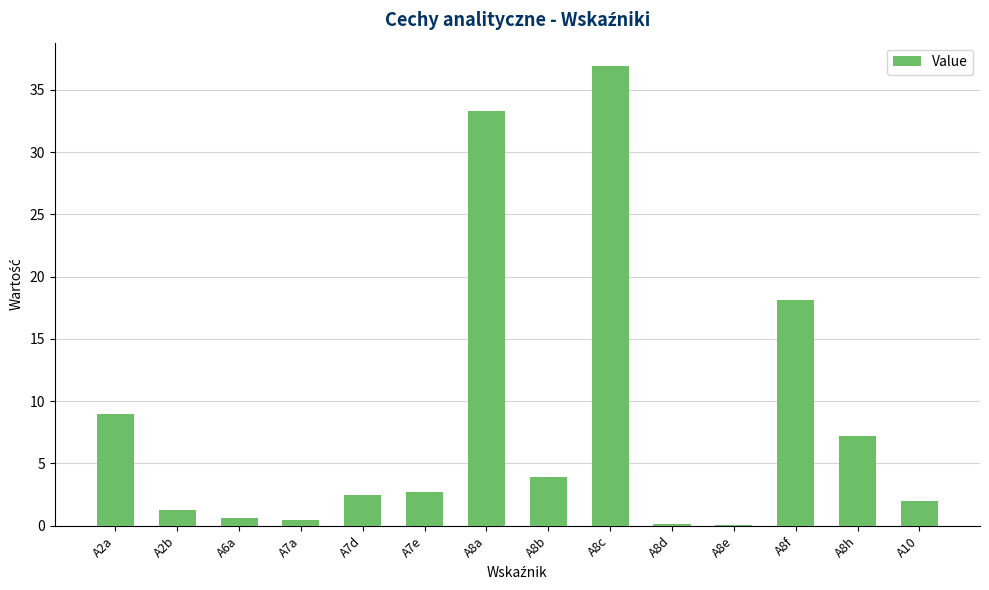

True or false: the data shows 1.2 at A7e.

False